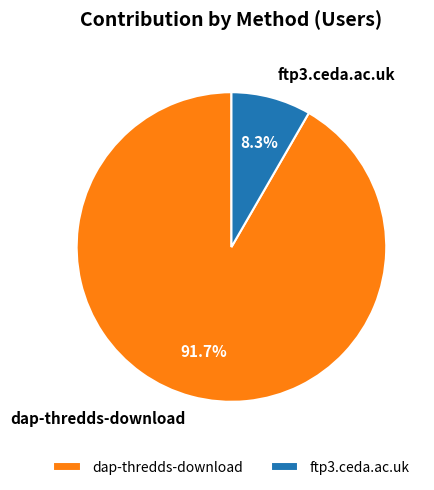

What is the smallest slice in the pie chart?

ftp3.ceda.ac.uk